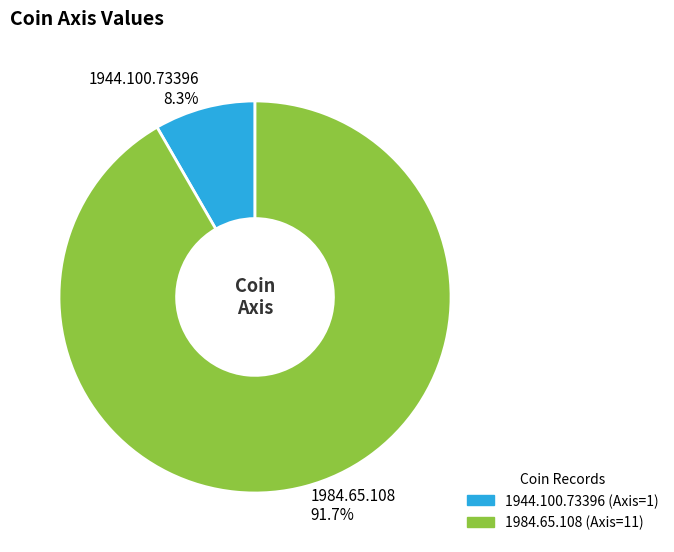

To the nearest percent, what is the combined percentage of 1944.100.73396 and 1984.65.108?

100%